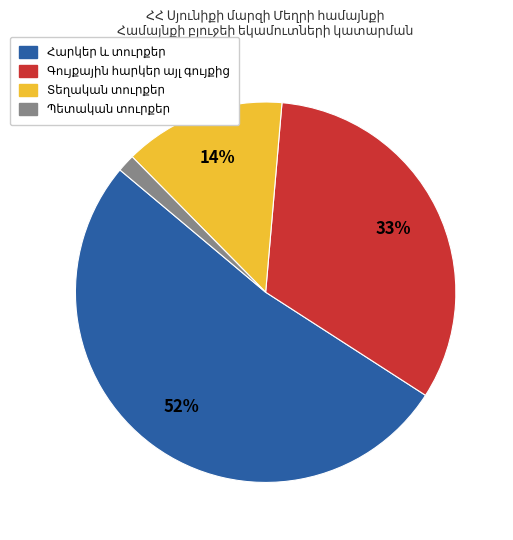

To the nearest percent, what is the average slice percentage?

25%